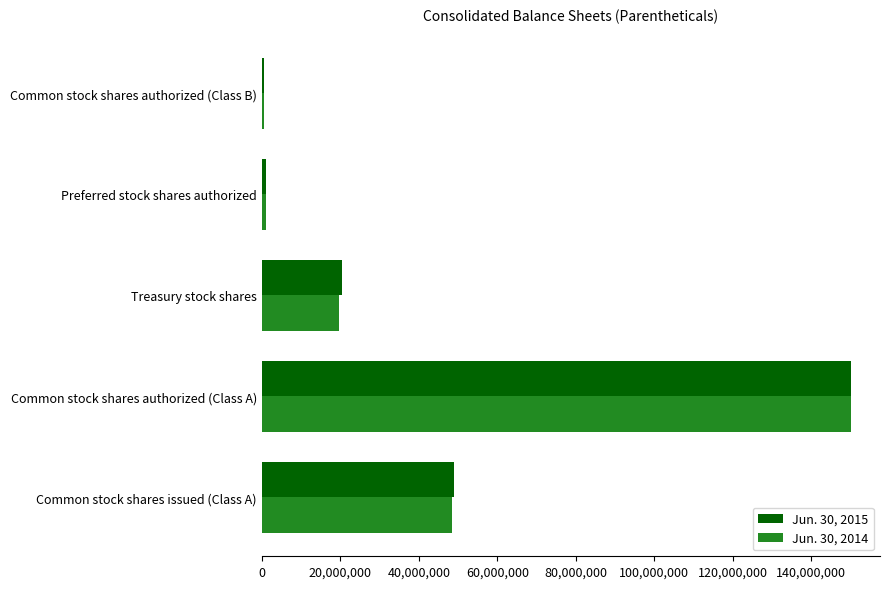

Rank the series by their average value, from lowest to highest.

Jun. 30, 2014, Jun. 30, 2015